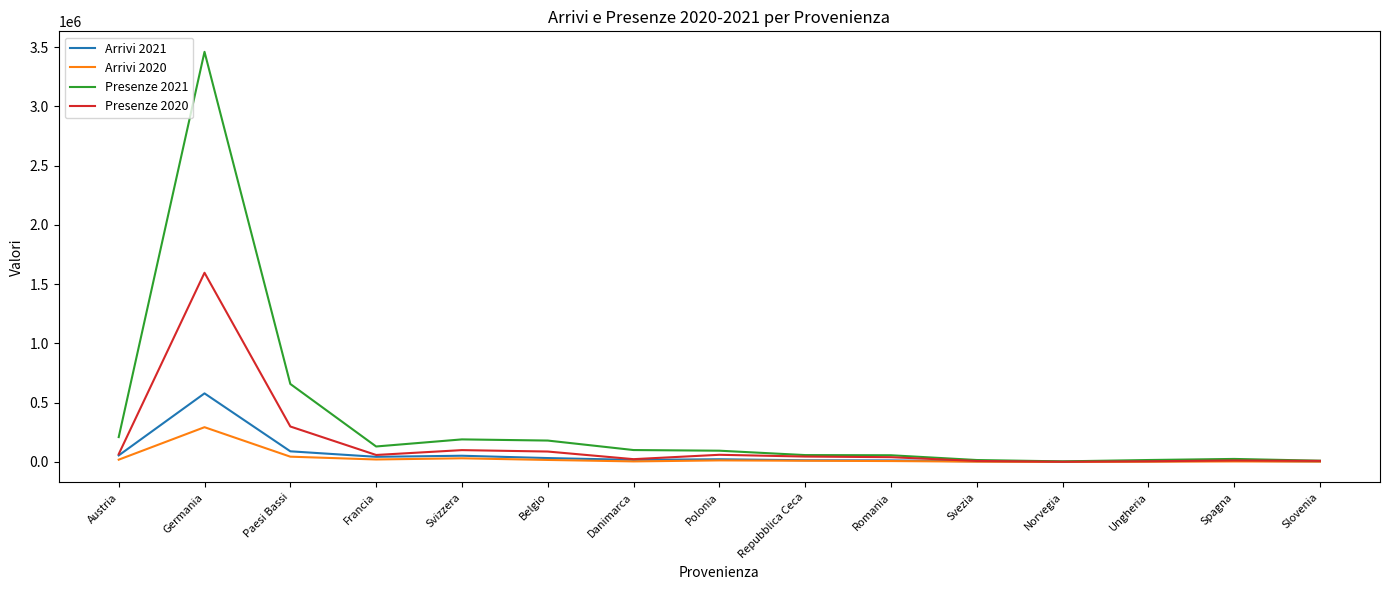

At which category does Presenze 2021 reach its first local valley?

Francia